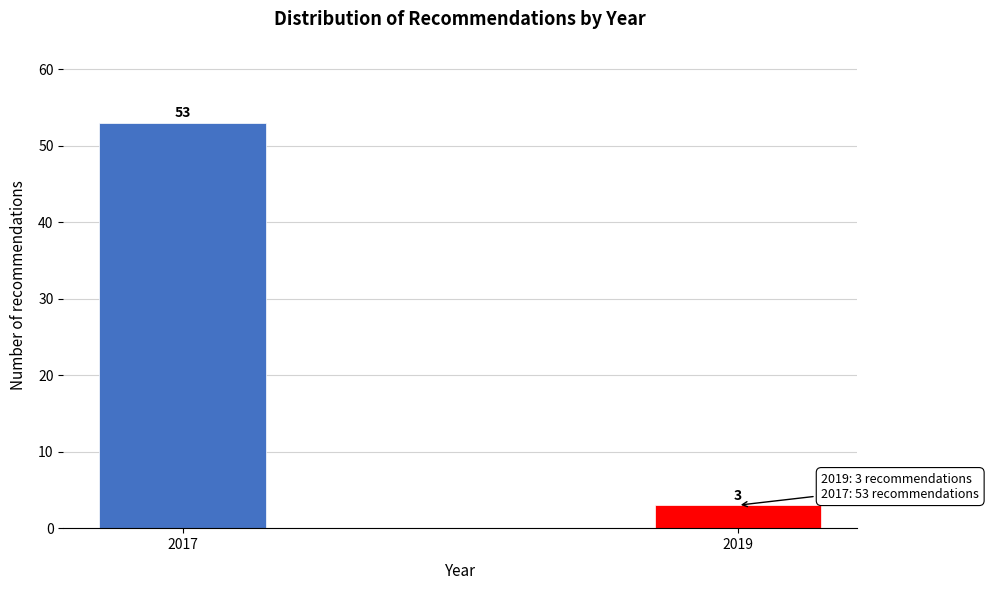

Reading right to left, what are all the values shown in this chart?

3	53